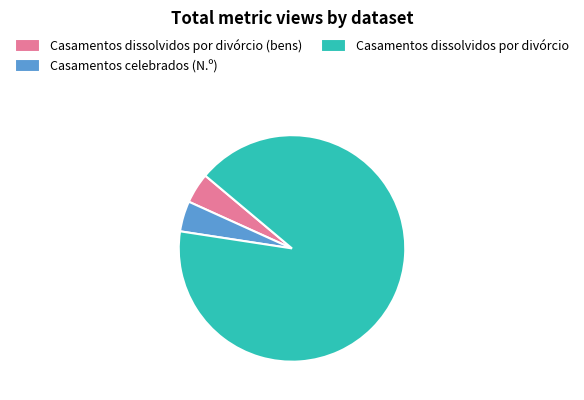

Which category has the biggest portion of the pie?

Casamentos dissolvidos por divórcio